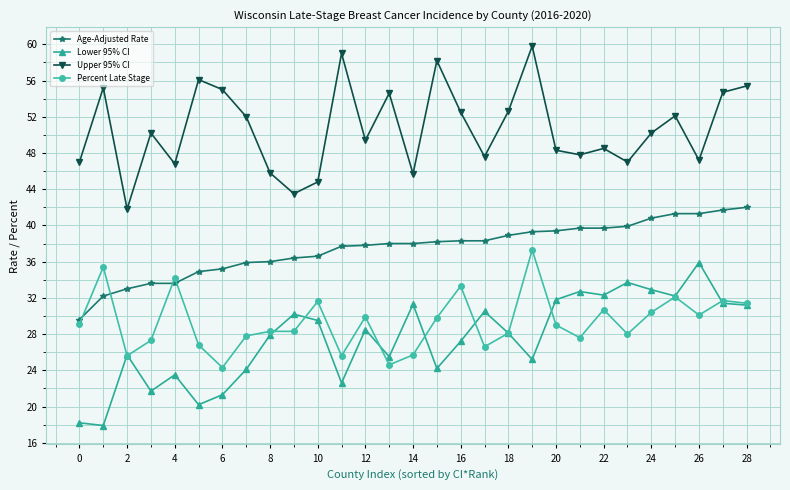

What are all the series names shown in the legend?

Age-Adjusted Rate, Lower 95% CI, Upper 95% CI, Percent Late Stage